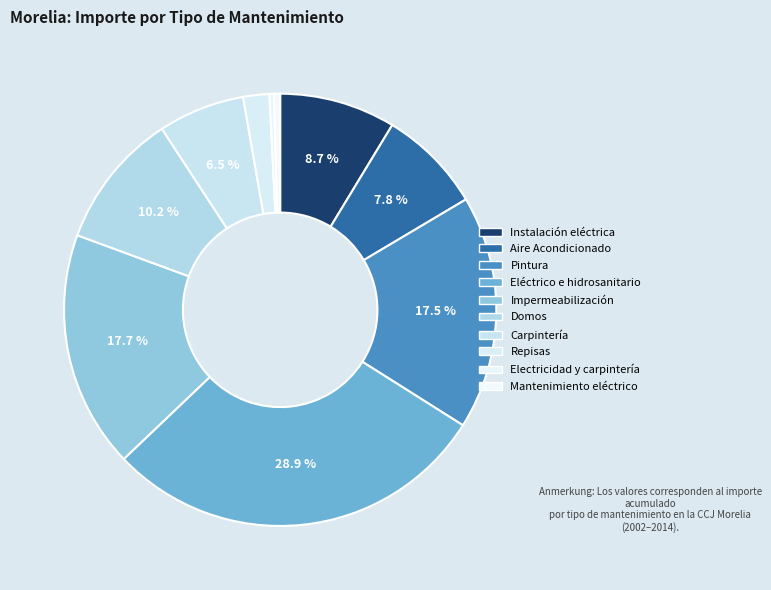

What percentage is NOT represented by Impermeabilización?

82.3%